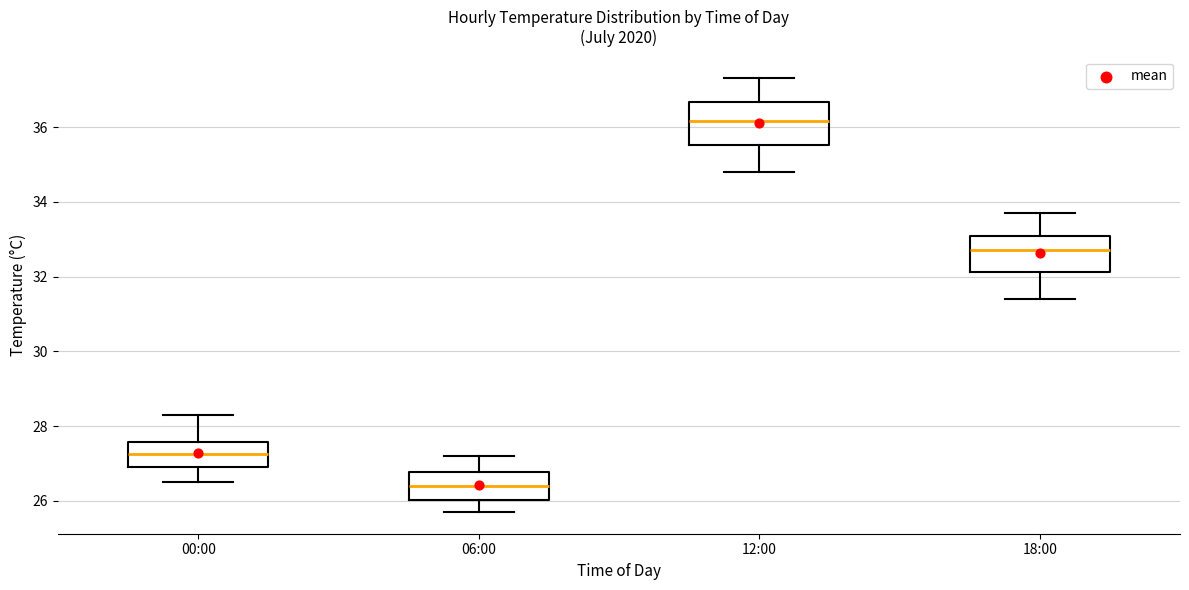

Comparing the boxes themselves (not the whiskers), which one is the tallest?

12:00